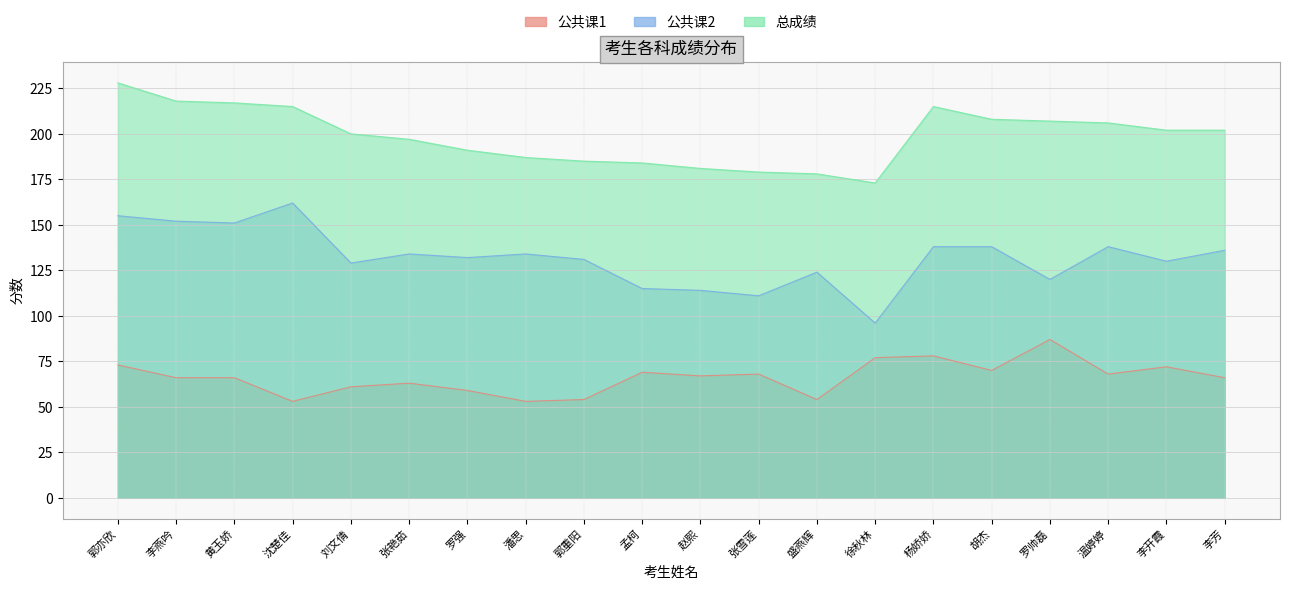

Which series has the largest total across all categories?

总成绩